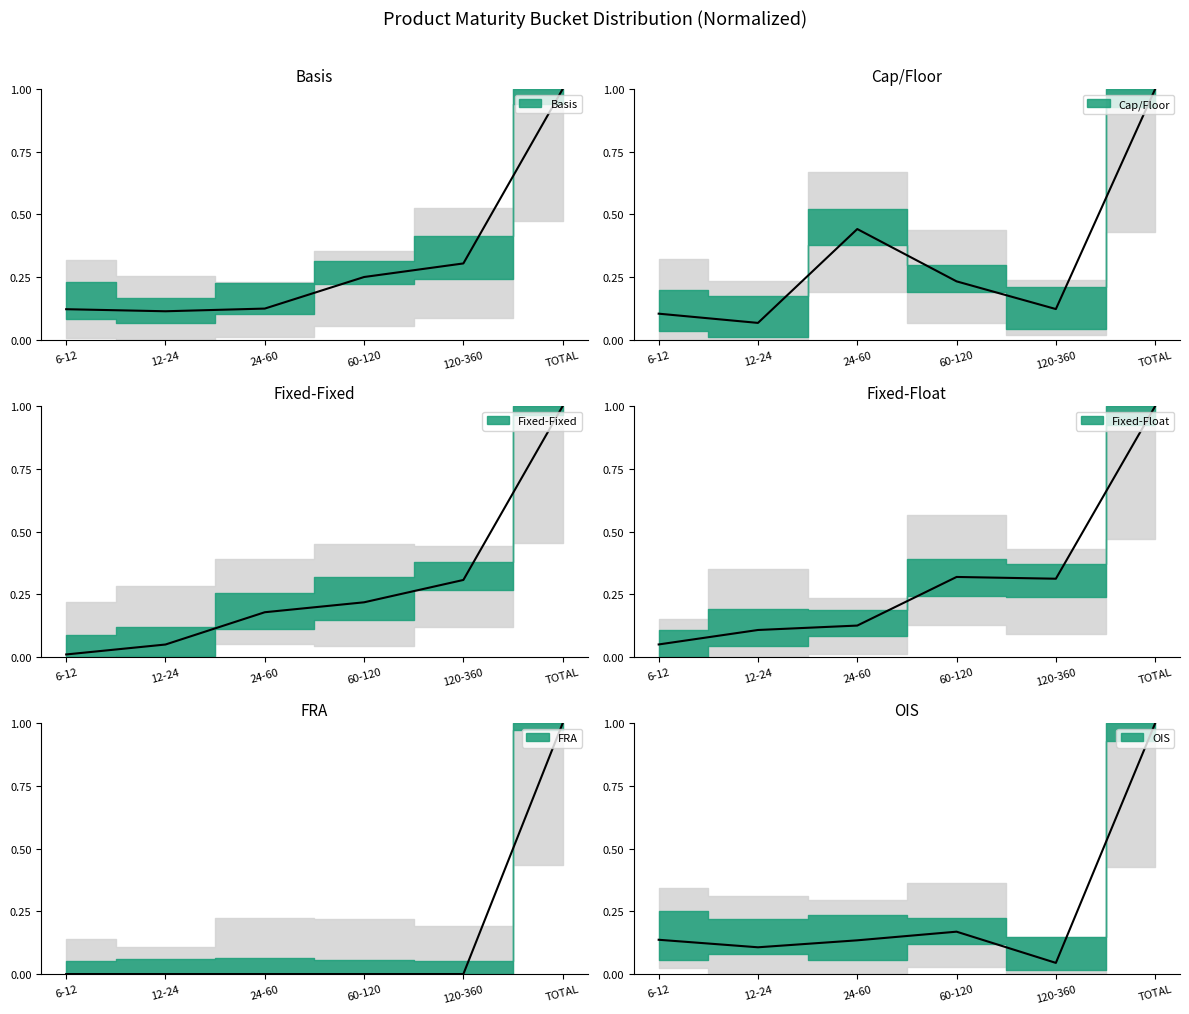

How many interior local peaks does the Cap/Floor series have?

1